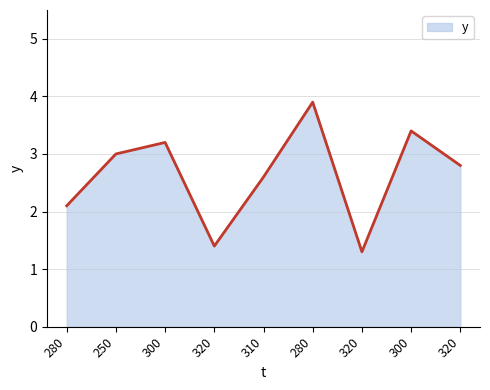

What is the maximum value shown in the chart?

3.9